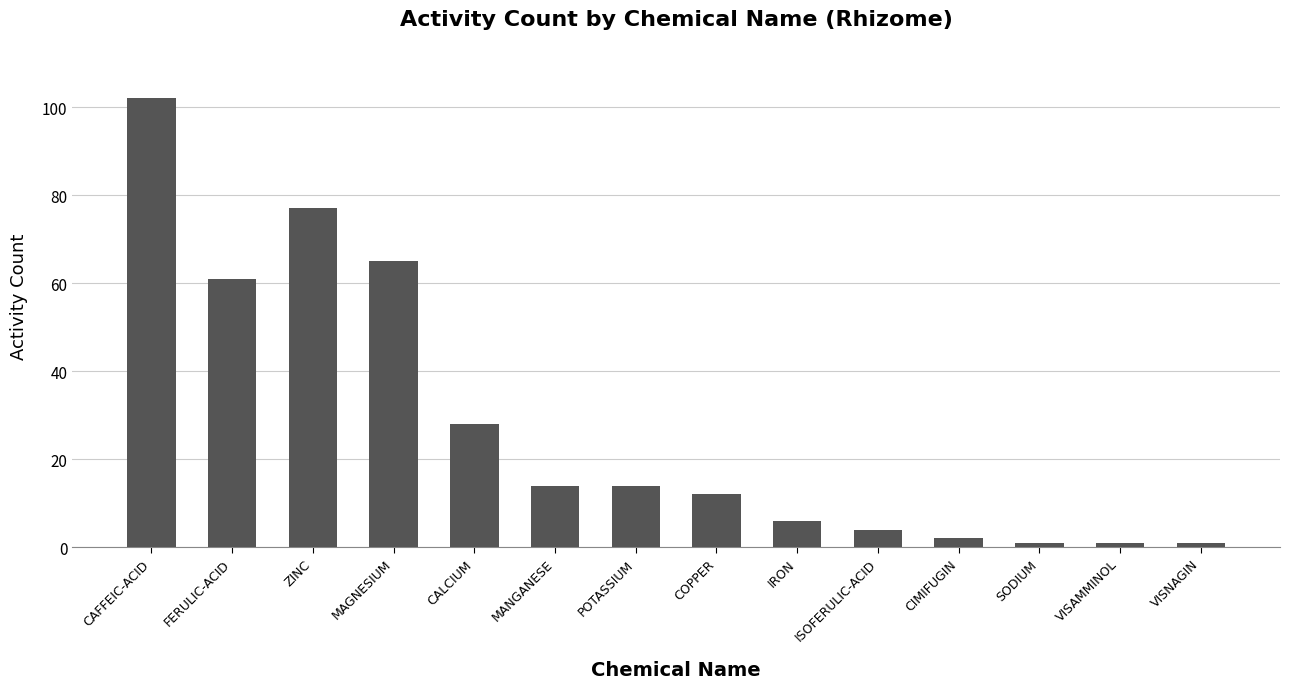

True or false: the data shows 102 at CAFFEIC-ACID.

True